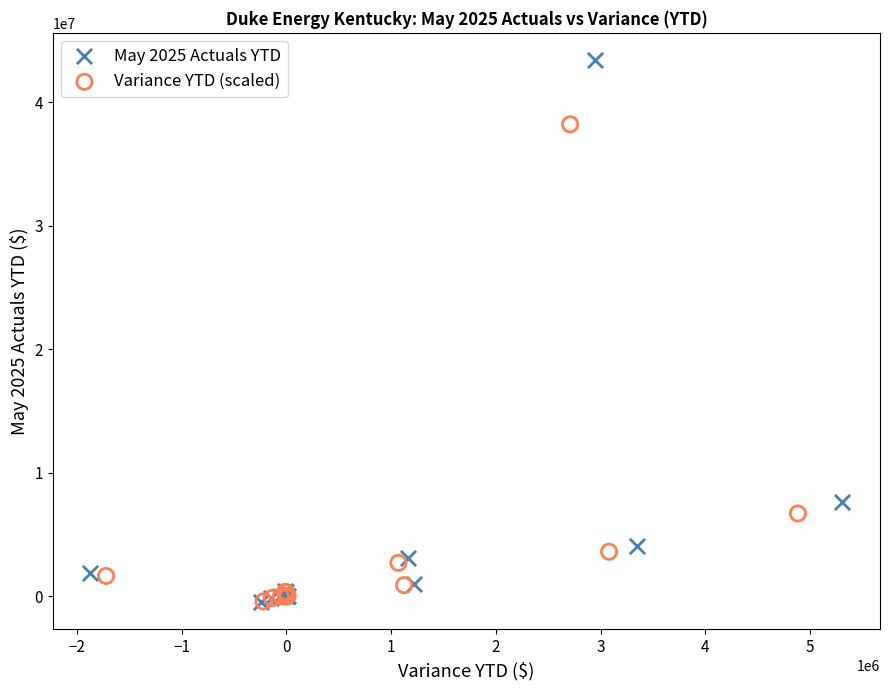

What are all the series names shown in the legend?

May 2025 Actuals YTD, Variance YTD (scaled)